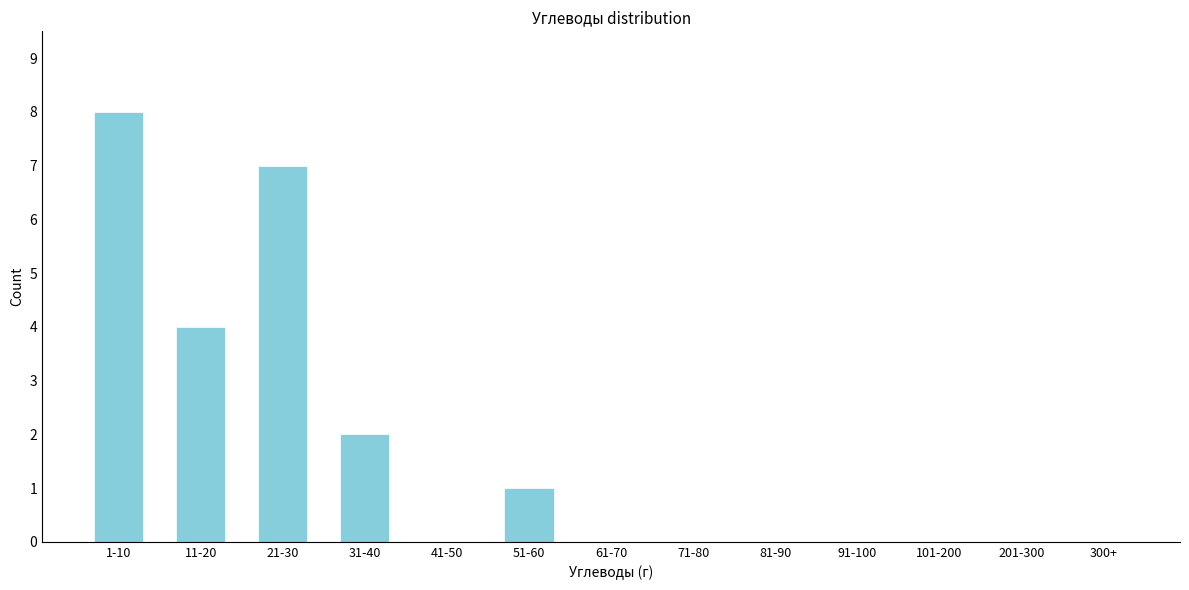

Reading left to right, what are all the values shown in this chart?

1-10=8	11-20=4	21-30=7	31-40=2	41-50=0	51-60=1	61-70=0	71-80=0	81-90=0	91-100=0	101-200=0	201-300=0	300+=0